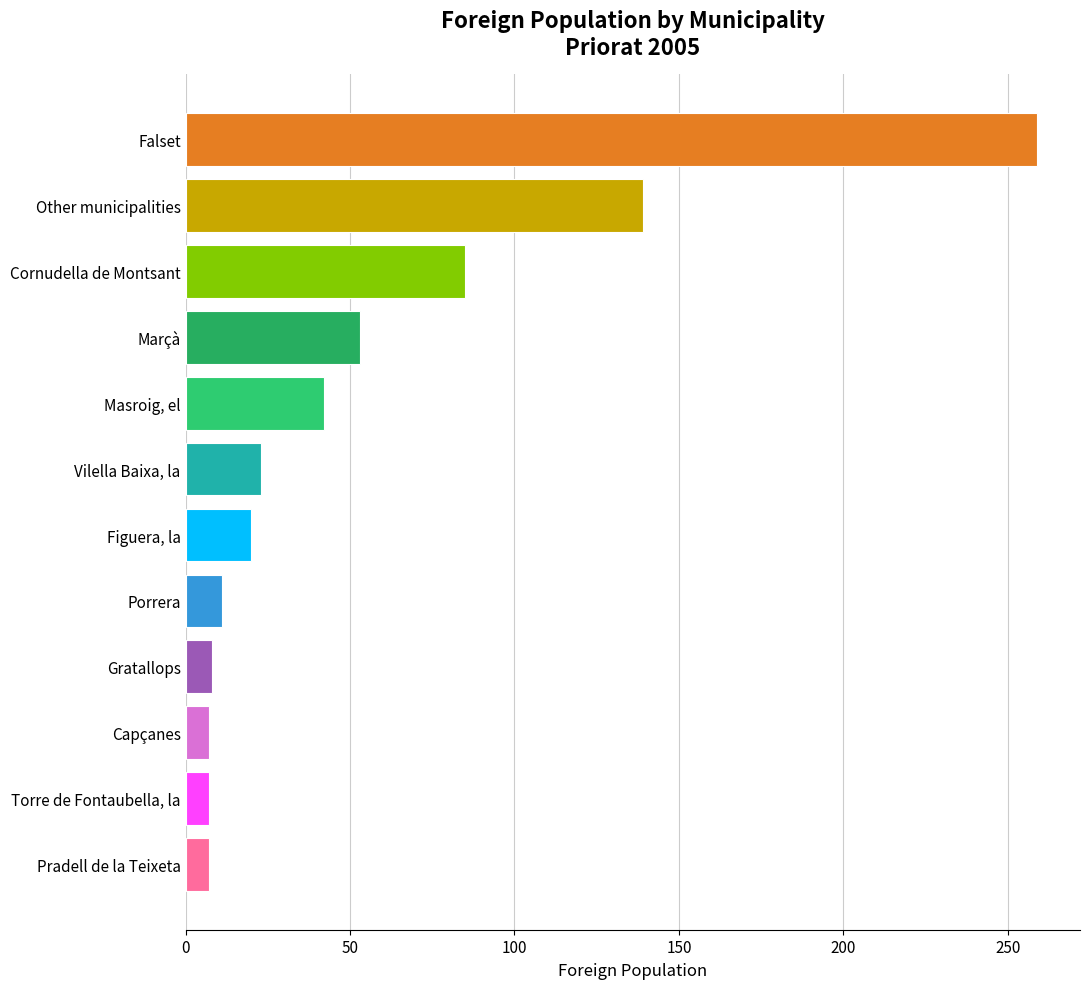

Does the chart contain stacked bars?

No